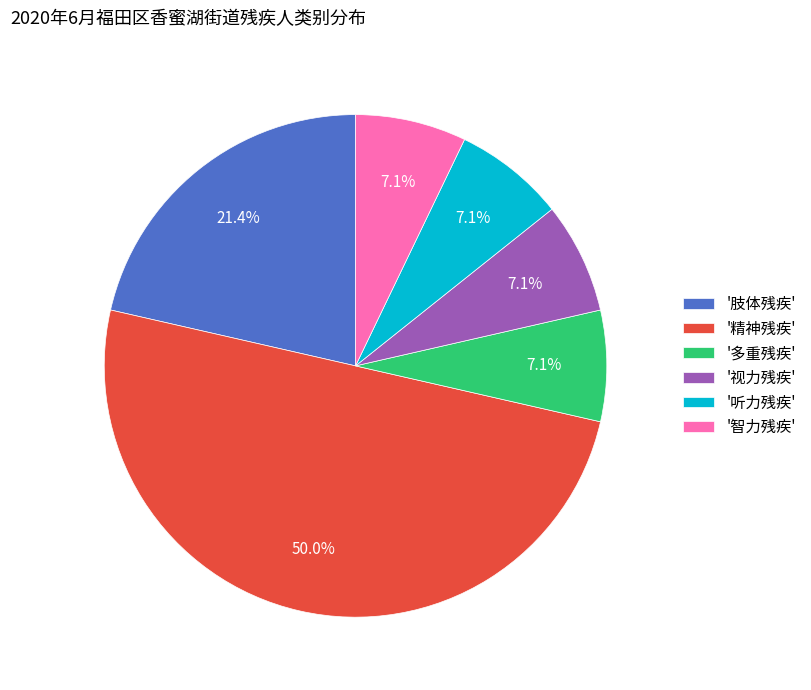

What is the largest slice in the pie chart?

'精神残疾'